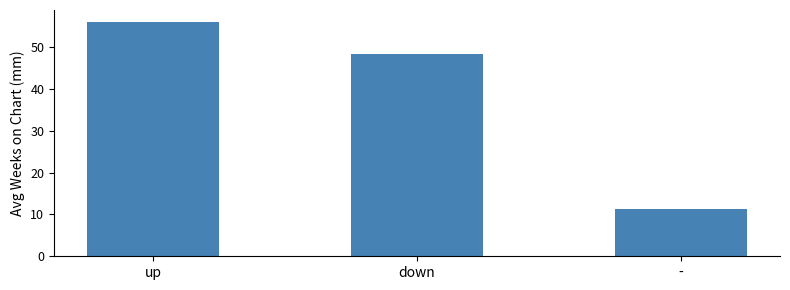

What position from the left is -?

3